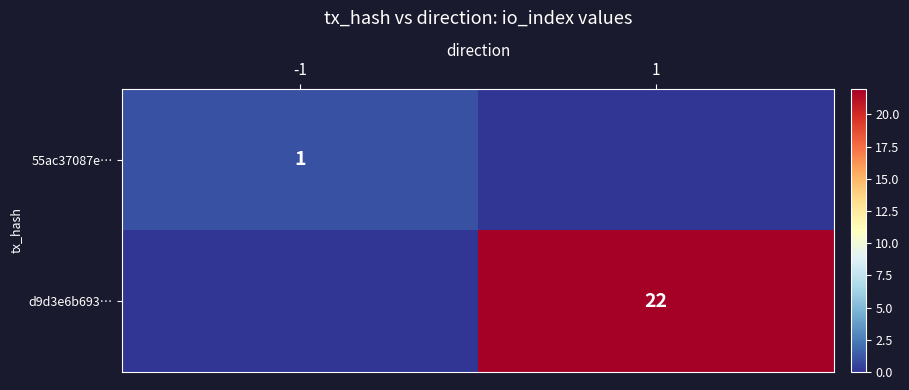

Count the number of categories in the chart.

2